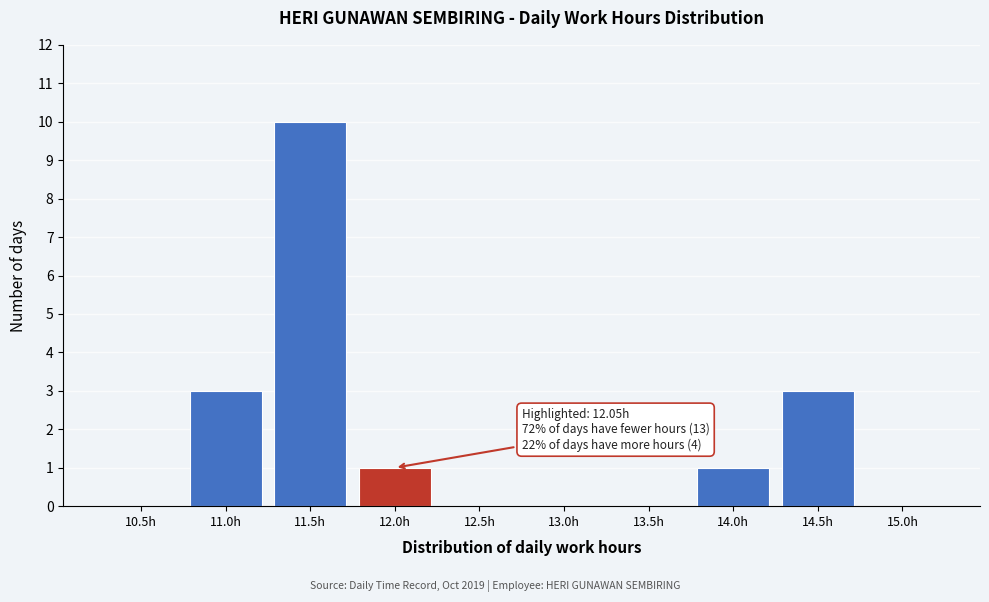

Reading right to left, what are all the values shown in this chart?

15.0h=0	14.5h=3	14.0h=1	13.5h=0	13.0h=0	12.5h=0	12.0h=1	11.5h=10	11.0h=3	10.5h=0